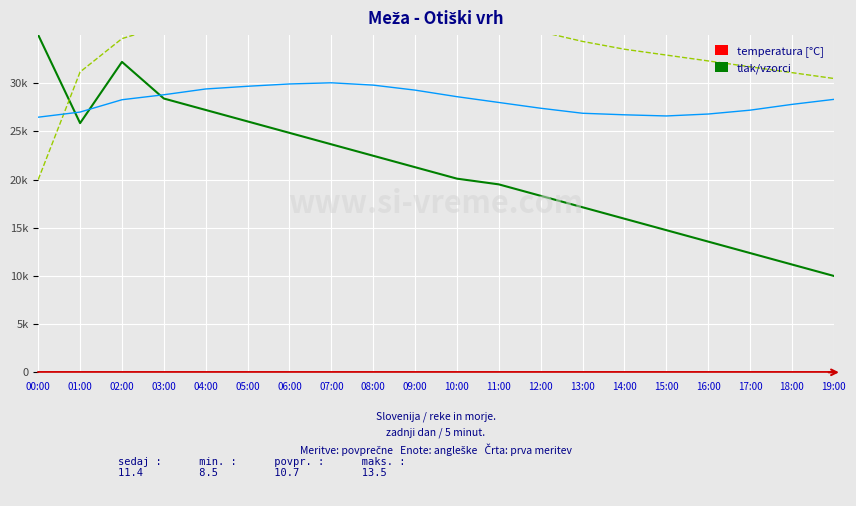

At which label is pritisk closest to 30000?

19:00